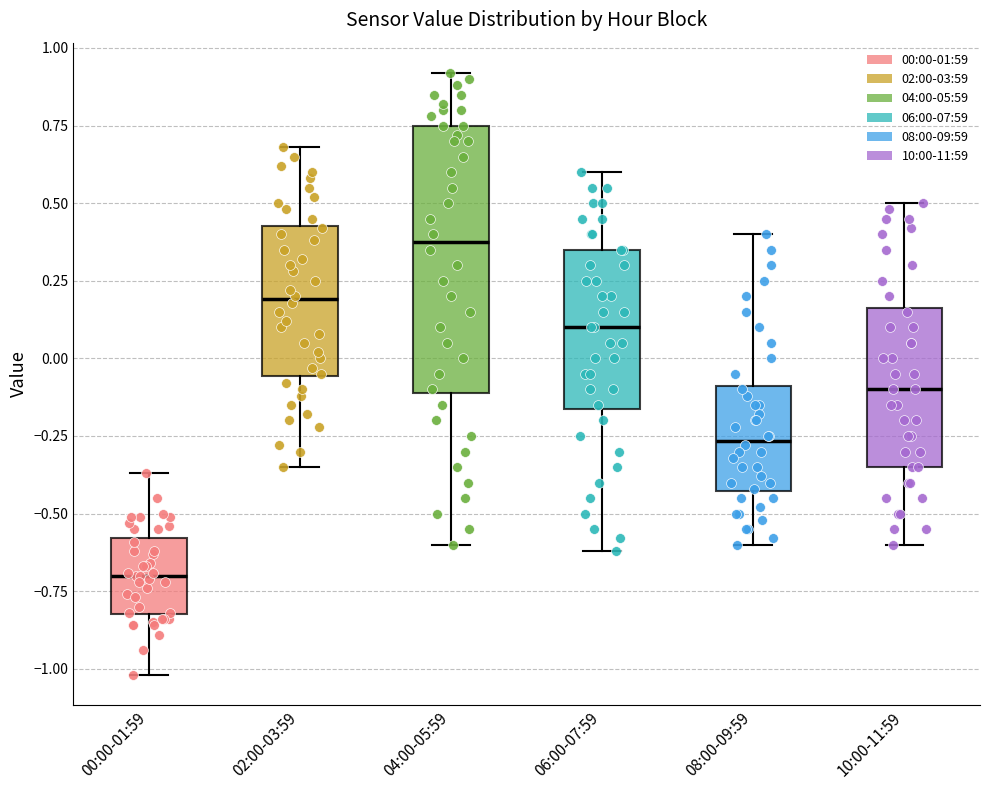

Which box's median line is the lowest?

00:00-01:59